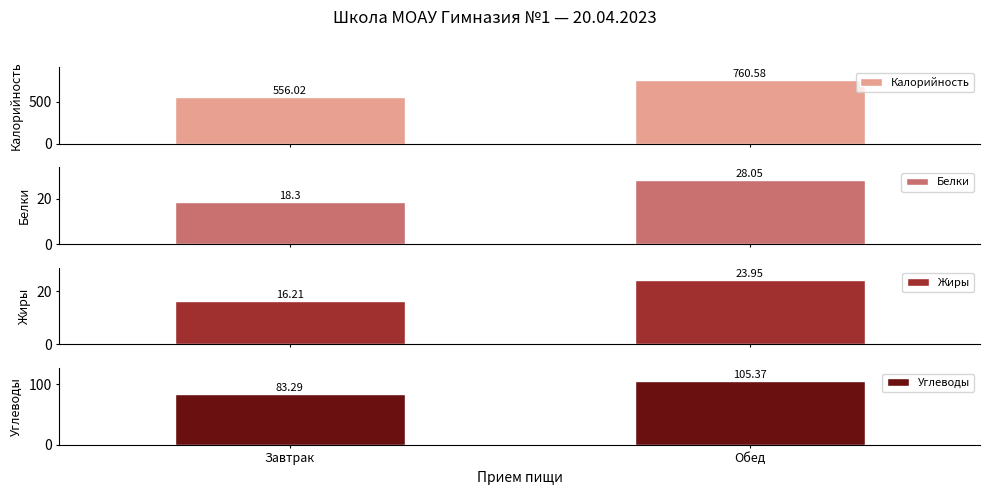

At which label does Жиры first exceed 23?

Обед